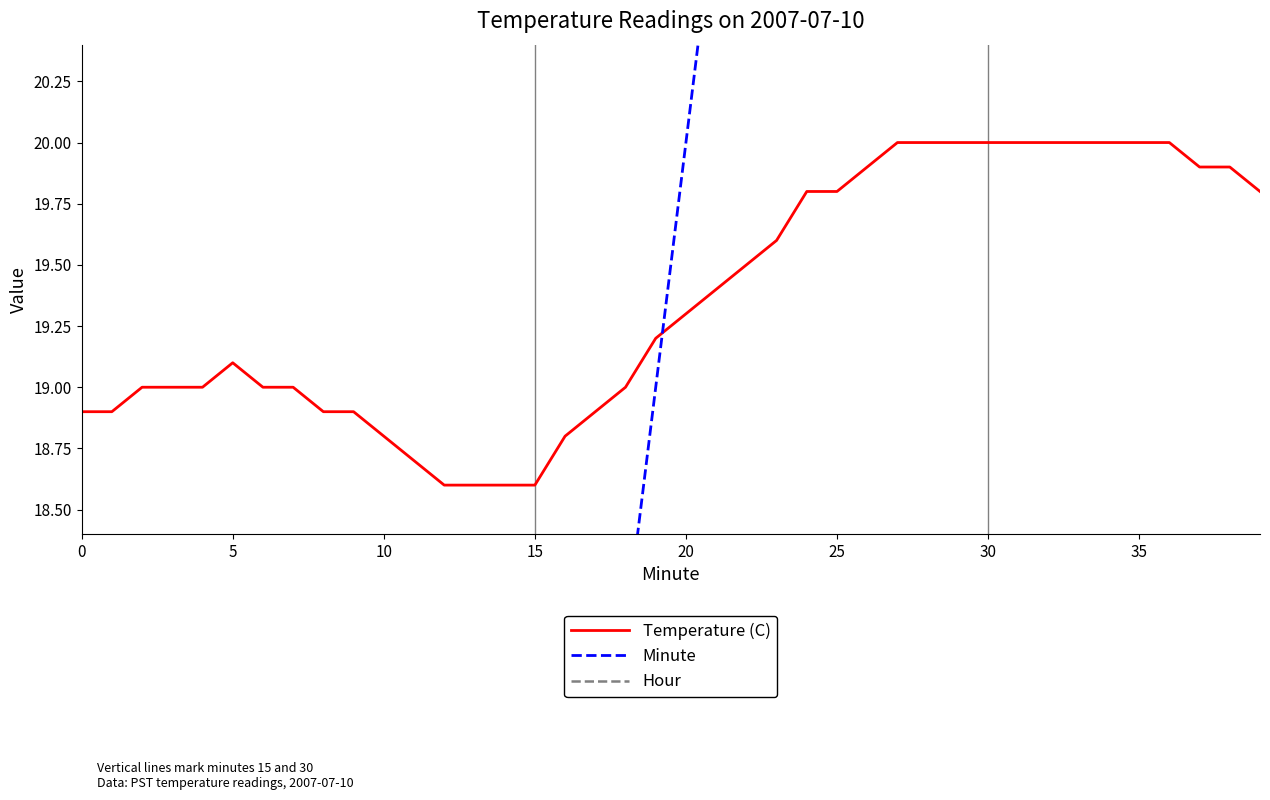

How many distinct data groups are displayed?

3